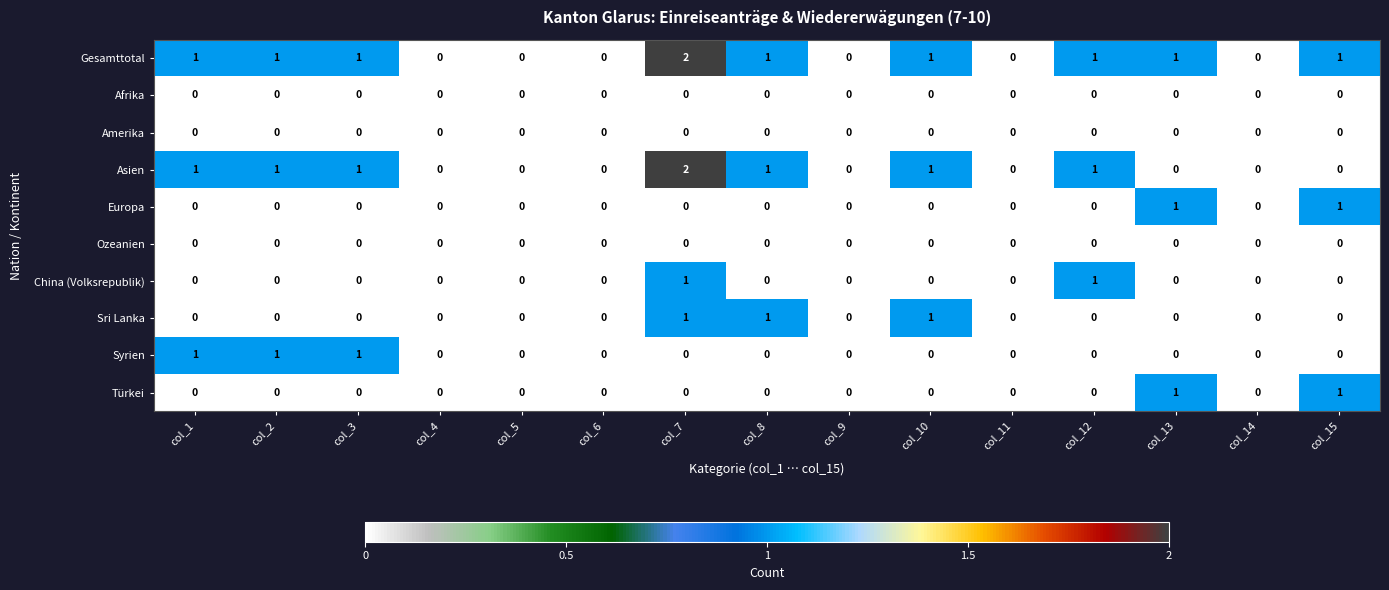

Which series has the largest total across all categories?

Gesamttotal